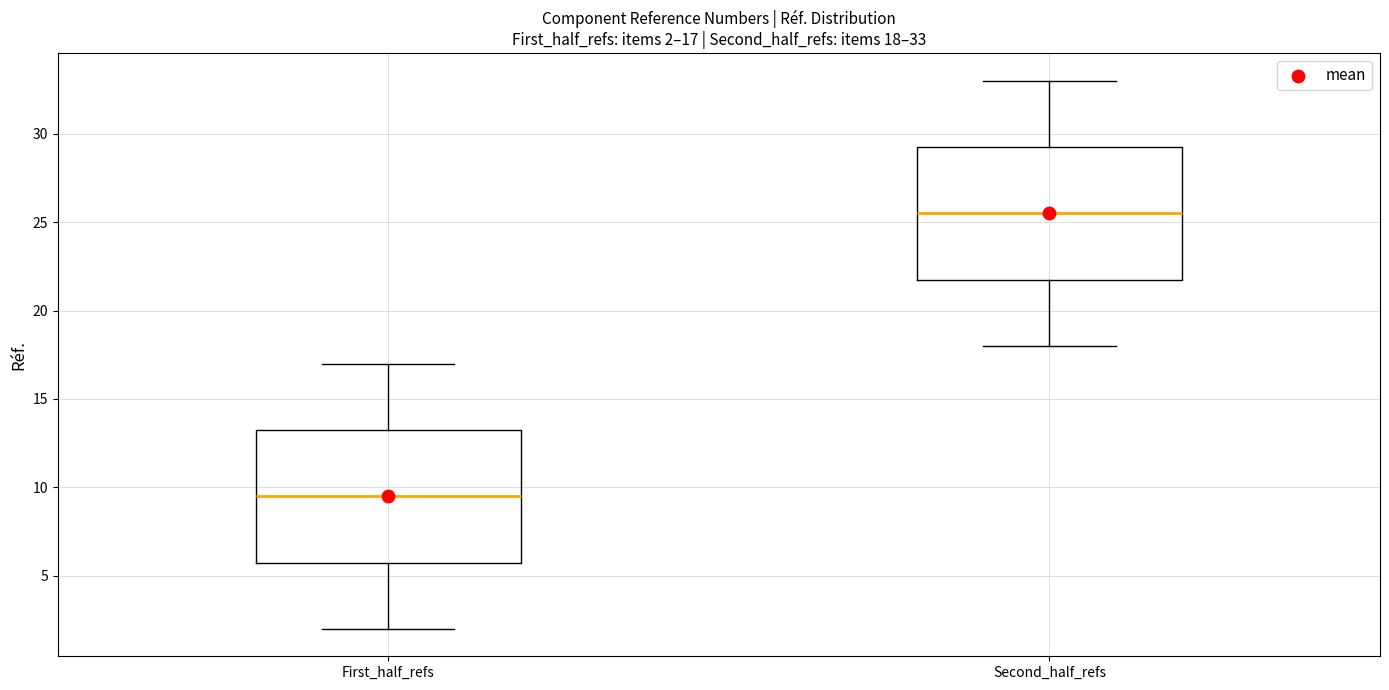

Which box's median line is the lowest?

First_half_refs